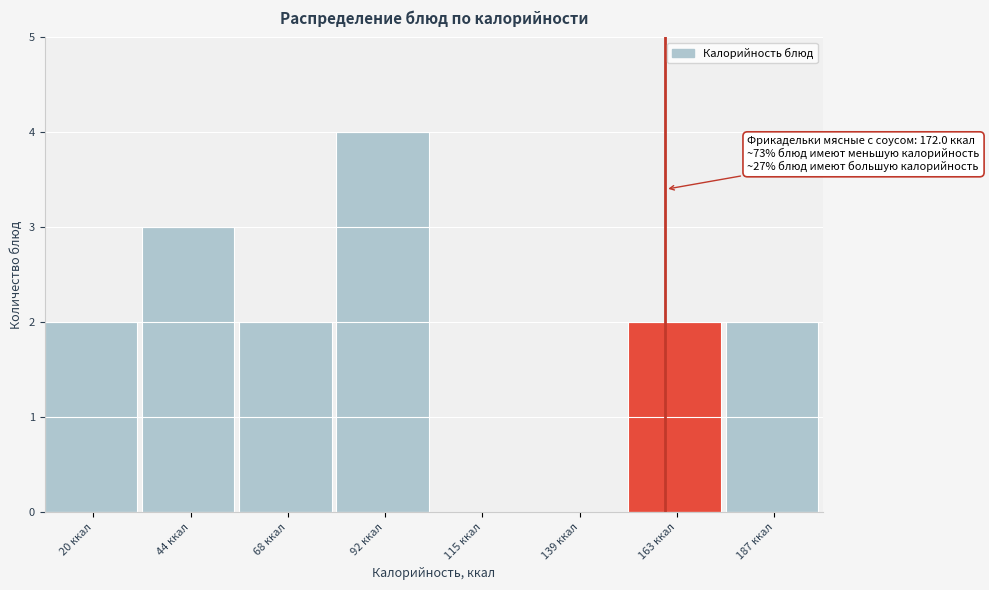

Reading left to right, transcribe all the data shown in this chart.

20 ккал=2	44 ккал=3	68 ккал=2	92 ккал=4	115 ккал=0	139 ккал=0	163 ккал=2	187 ккал=2